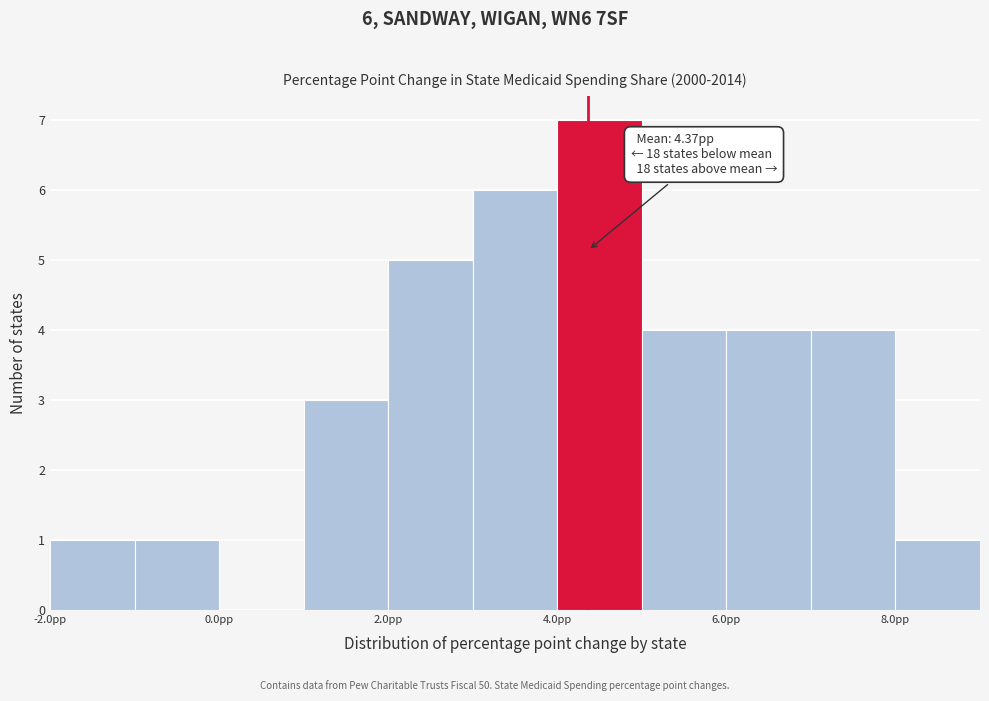

Over which range of the x-axis is the bar tallest?

4 to 5